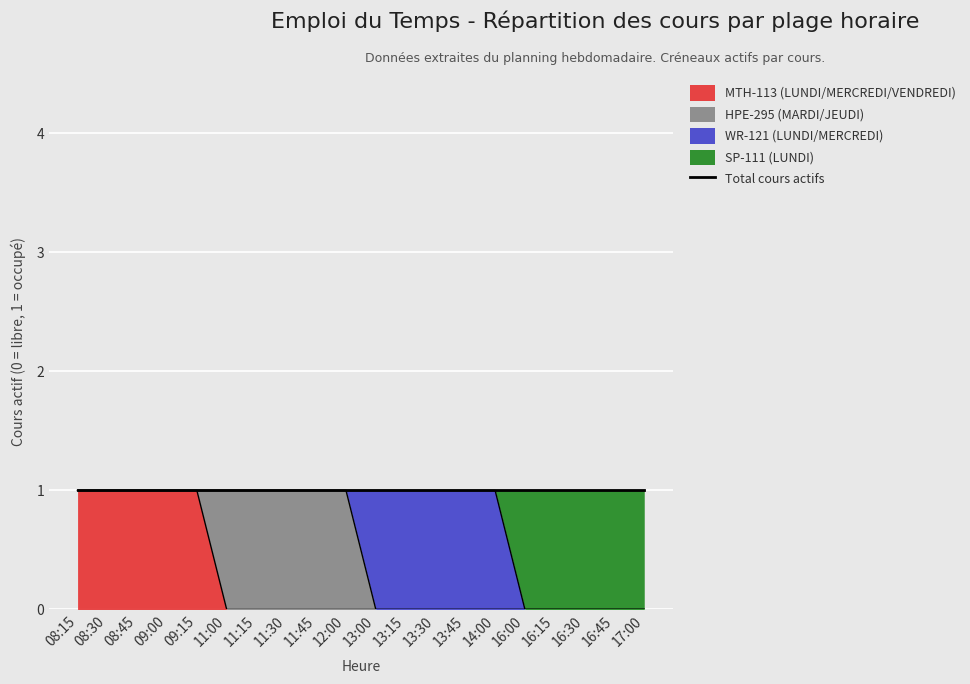

List the labels in order of MTH-113 (LUNDI/MERCREDI/VENDREDI) value, largest first.

08:15, 08:30, 08:45, 09:00, 09:15, 11:00, 11:15, 11:30, 11:45, 12:00, 13:00, 13:15, 13:30, 13:45, 14:00, 16:00, 16:15, 16:30, 16:45, 17:00